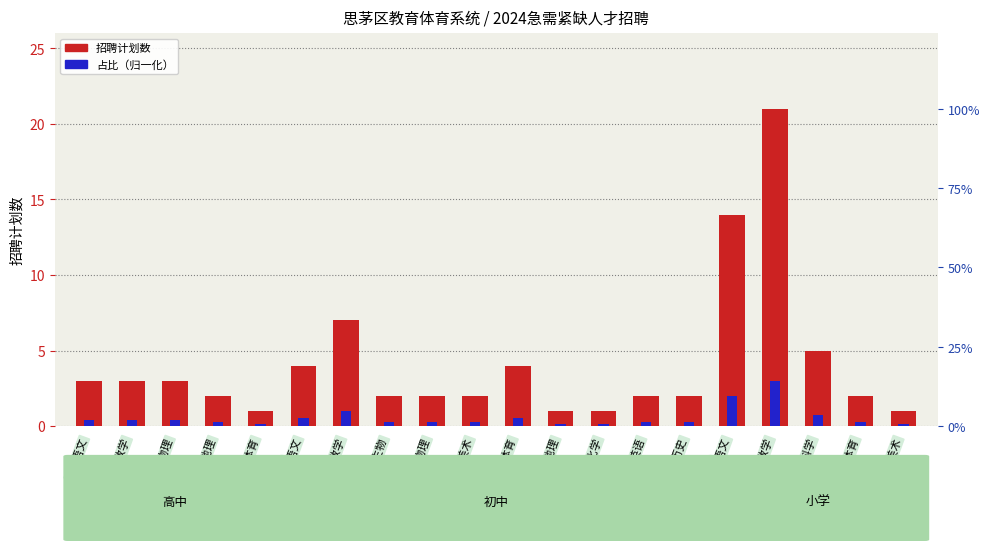

The value of 招聘计划数 at 高中地理 is 3.4. True or false?

False